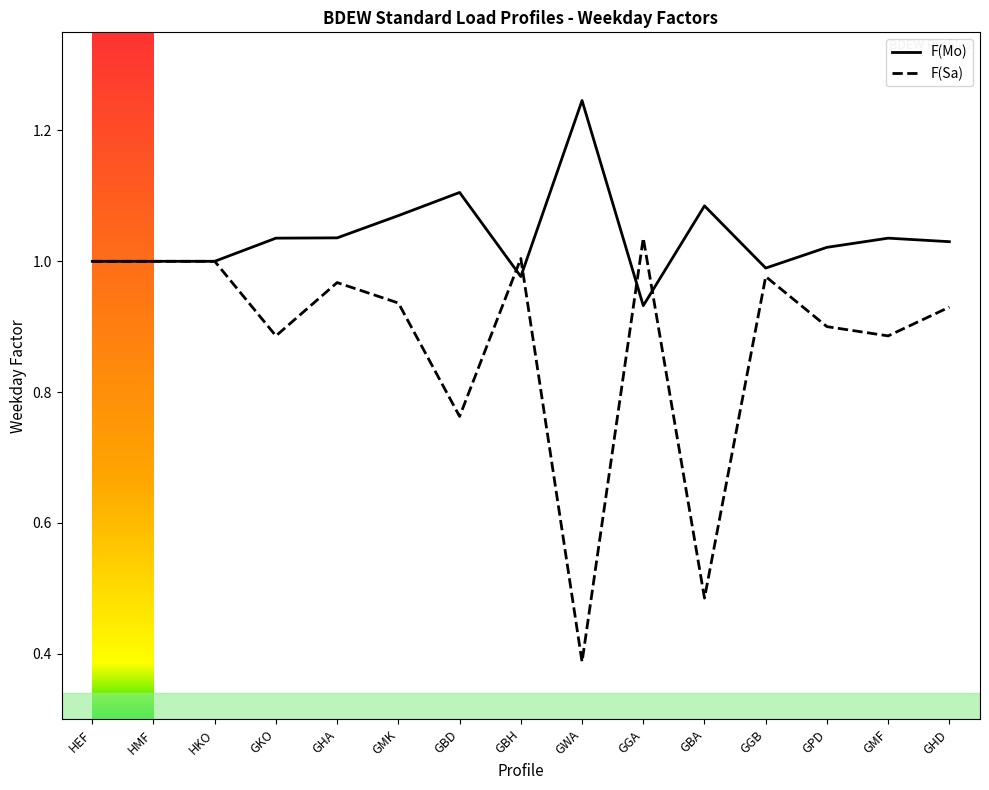

How many lines are shown in the chart?

2